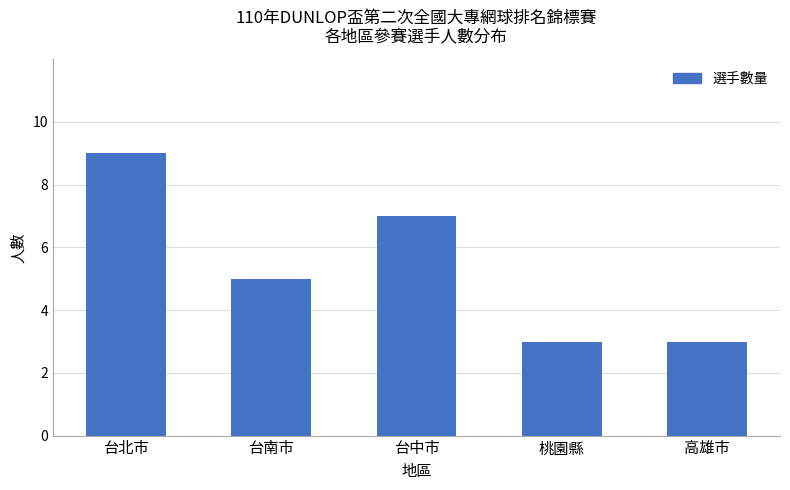

Which label corresponds to the largest value in the chart?

台北市